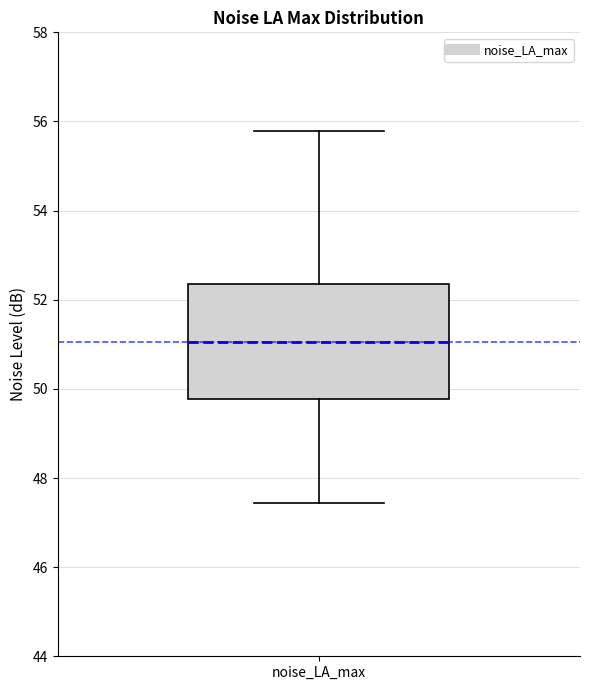

Transcribe this box plot: give where the median line is, the range the box spans, and where the two whiskers end, as read against the y-axis. The values are not printed on the chart, so give them approximately, as read against the axis.

median 51.0, box 49.8 to 52.4, whiskers 47.4 to 55.8